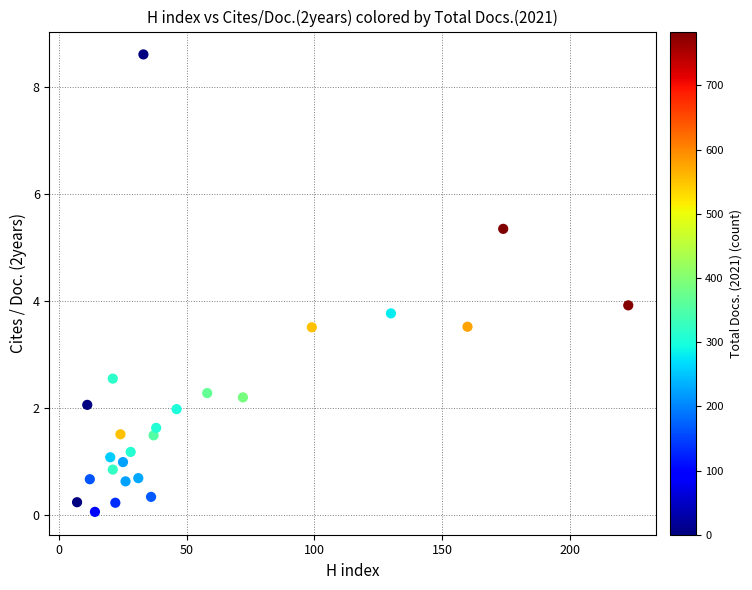

What is the range of X values (max minus min)?

216.0